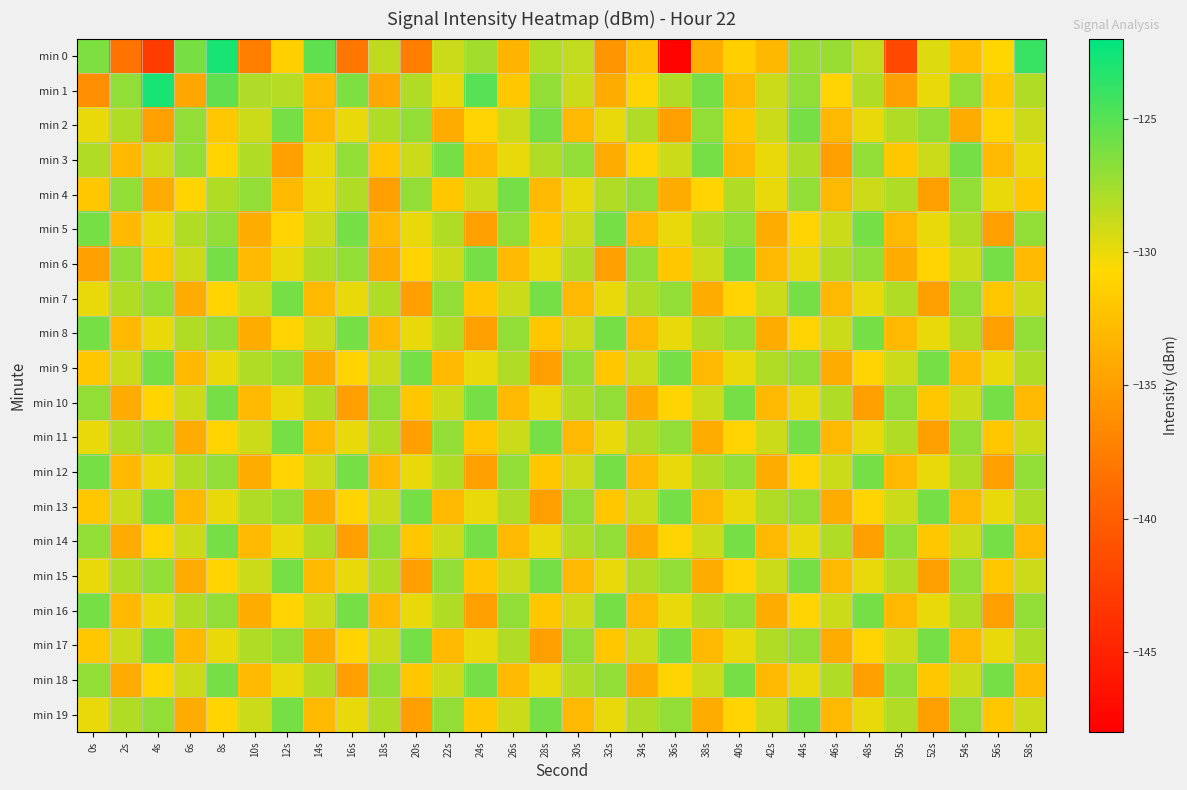

Between 12s and 50s, which series saw the biggest shift?

min 0